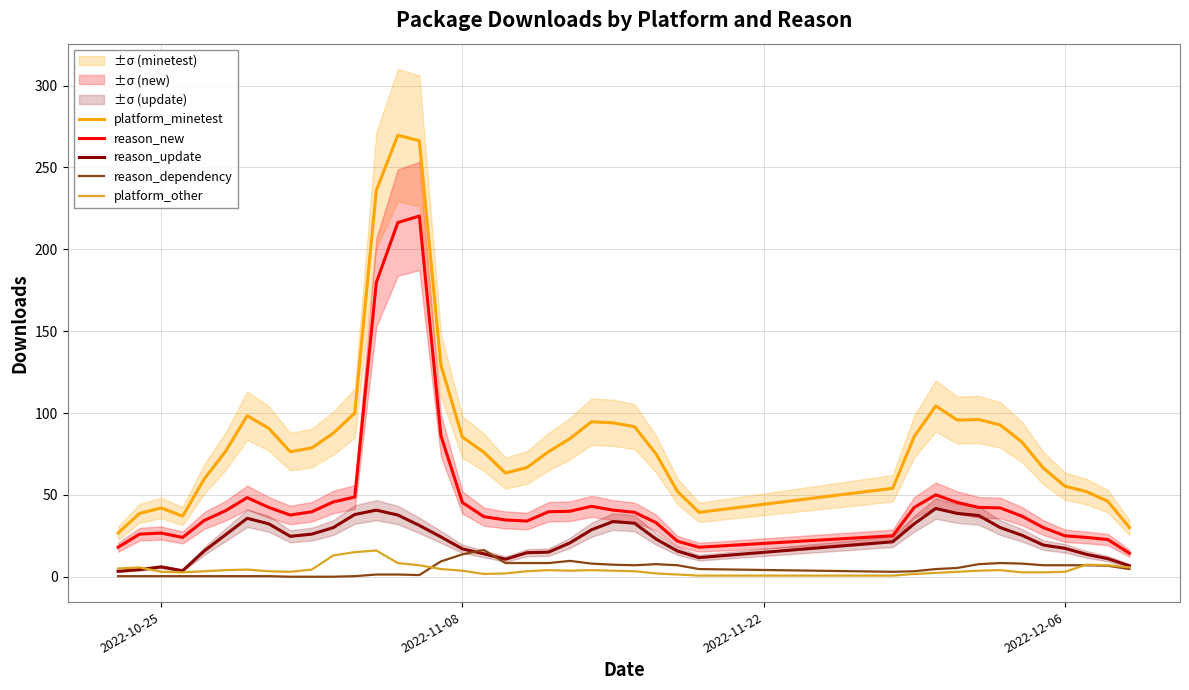

What is the highest value of the platform_minetest series?

269.7